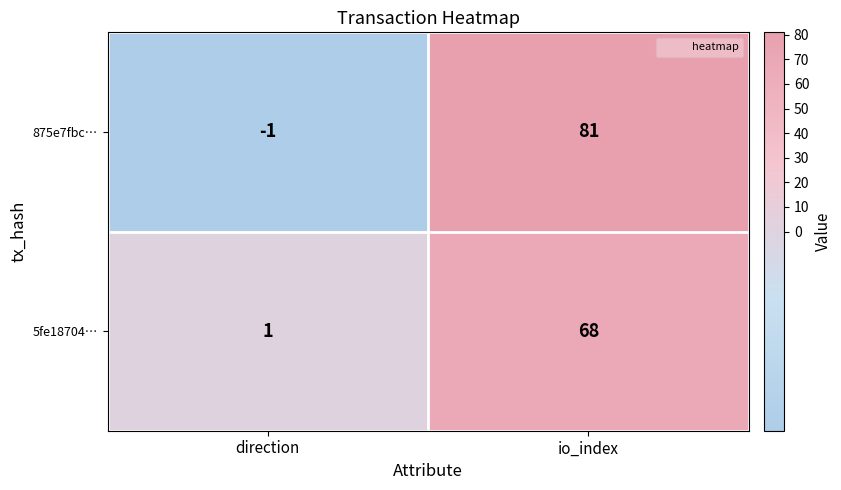

Which series has the largest total across all categories?

875e7fbc…